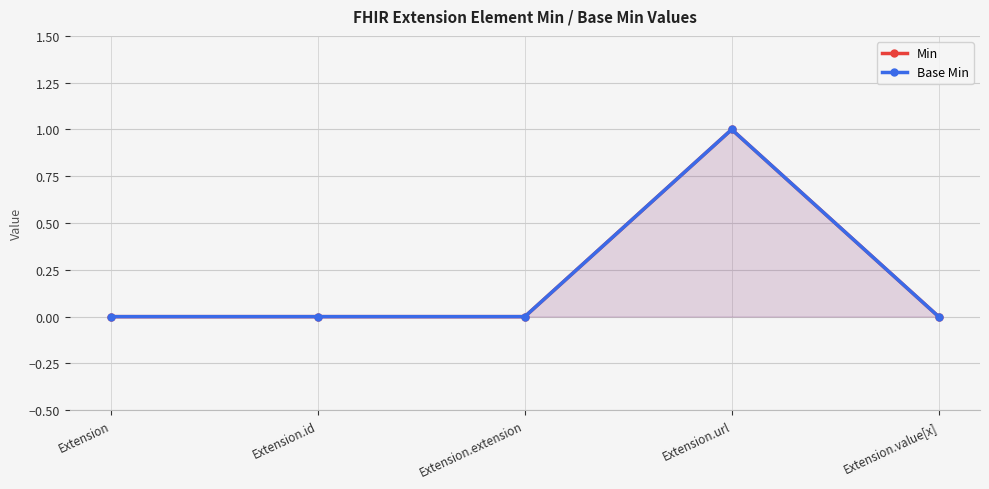

Count the number of data series in this chart.

2